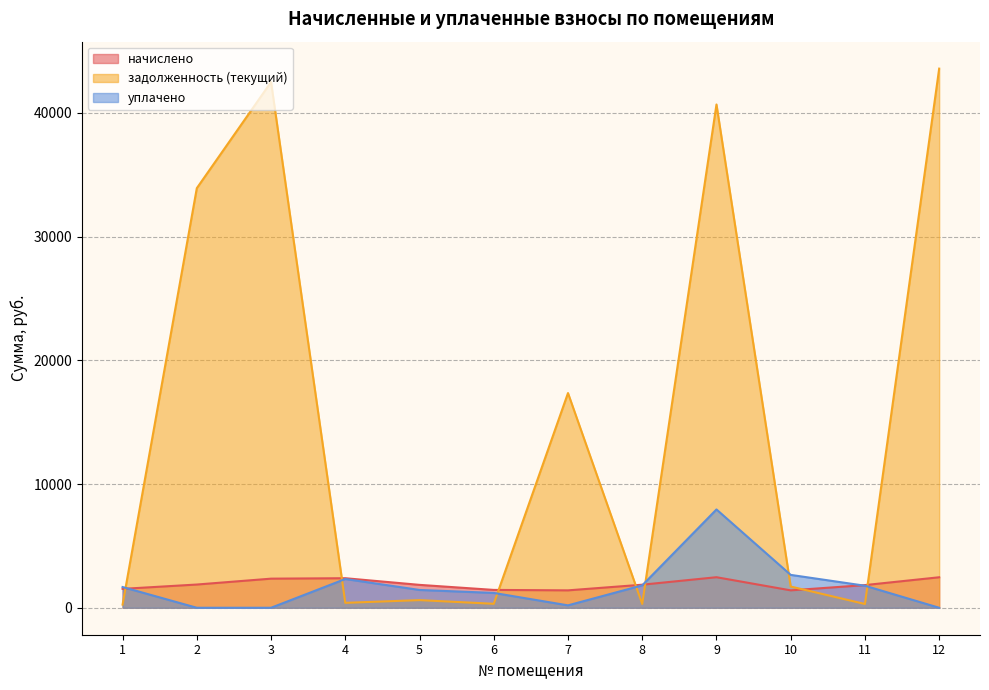

The уплачено series shows 5055.8 at 12. True or false?

False